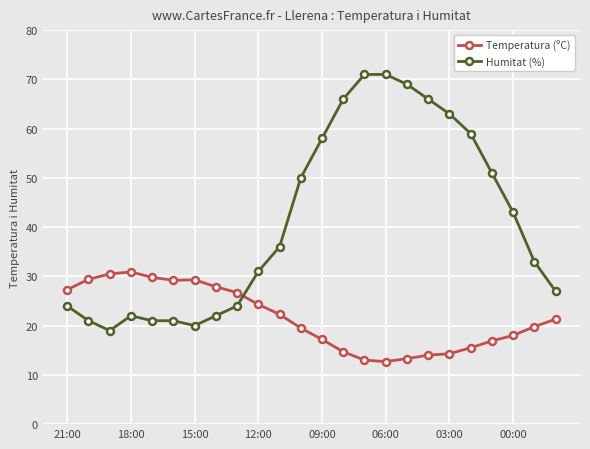

Which series has the widest spread of values?

Humitat (%)